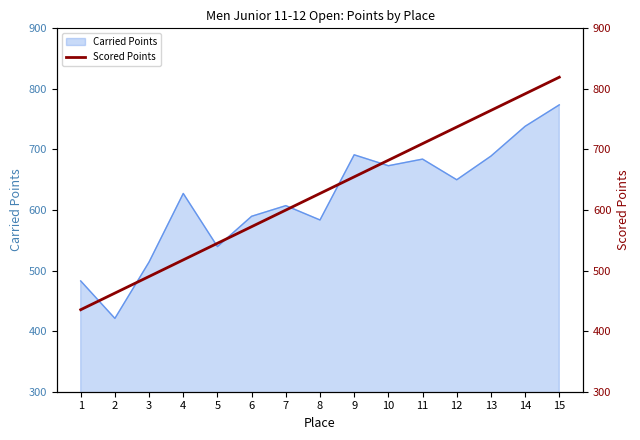

What is the minimum value for Carried Points?

421.1